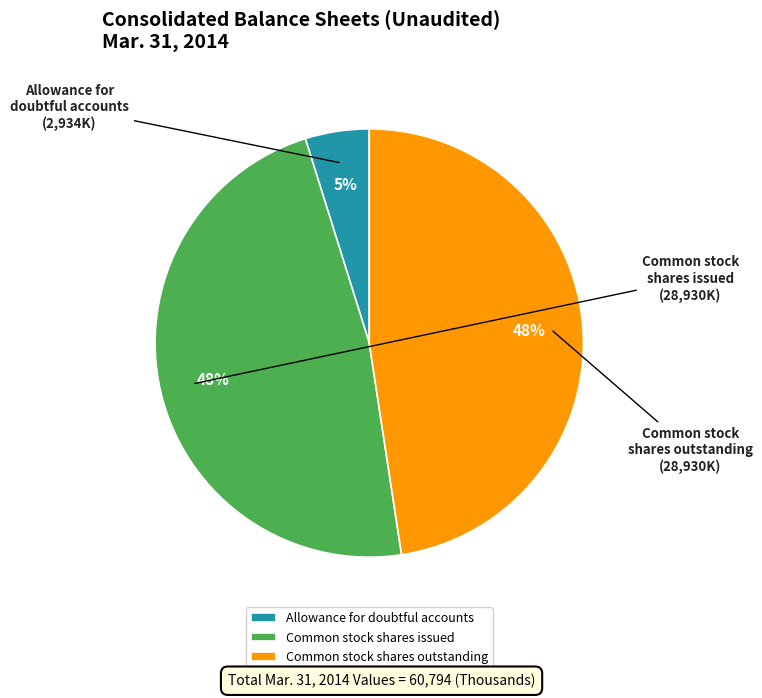

The Common stock shares outstanding slice represents 48% of the pie. True or false?

True